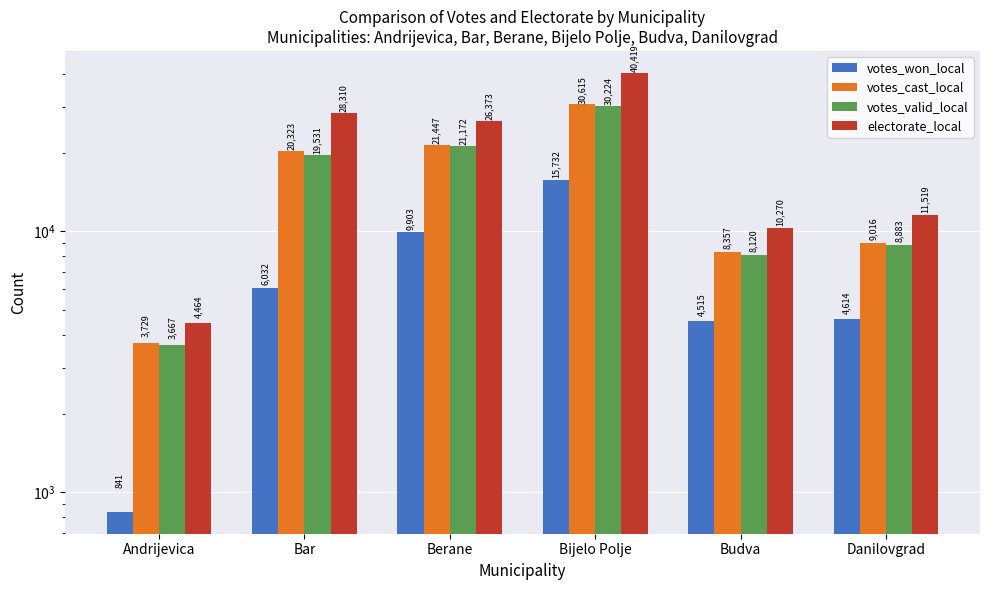

Is it true that electorate_local equals 18316 at Berane?

False